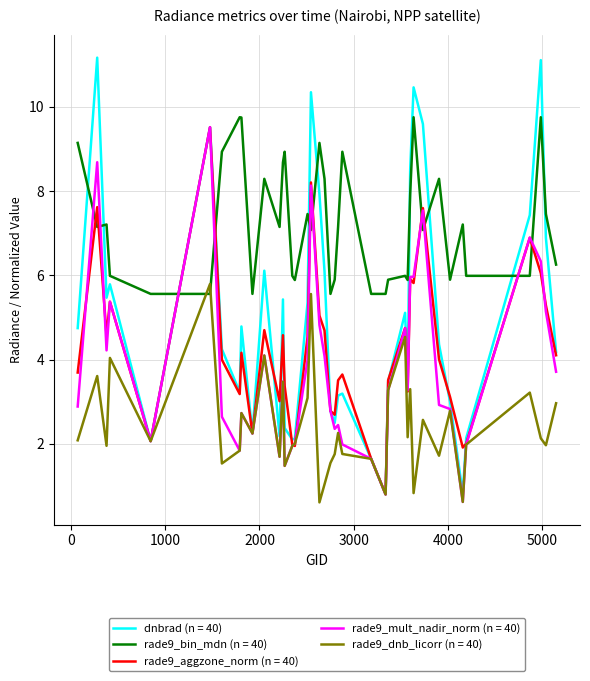

What is the lowest value of the rade9_aggzone_norm (n = 40) series?

0.8